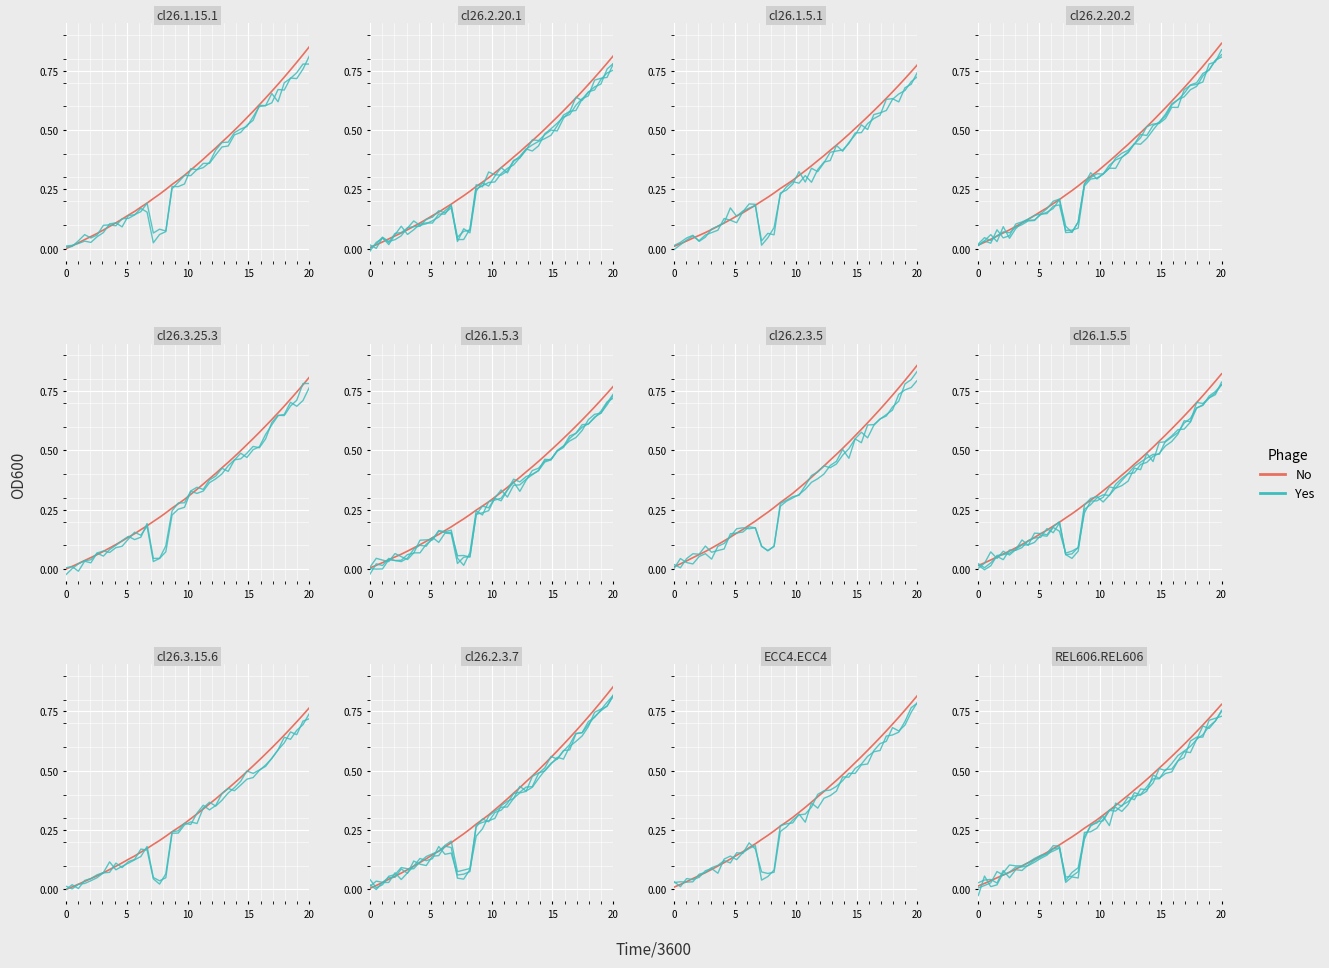

True or false: No has a value of 0.4 at 32.

False